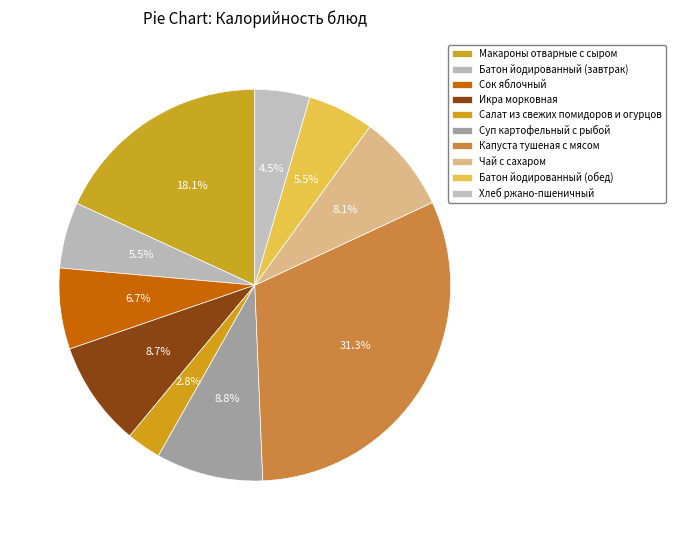

What percentage is the Чай с сахаром slice, to the nearest percent?

8%